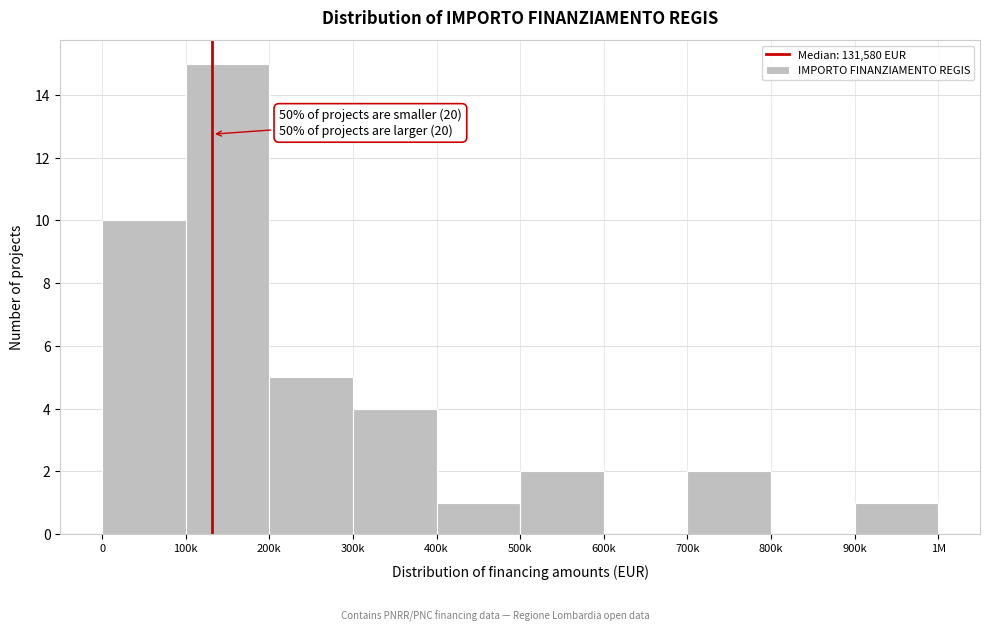

Reading right to left, what are all the values shown in this chart?

900k=1	800k=0	700k=2	600k=0	500k=2	400k=1	300k=4	200k=5	100k=15	0=10